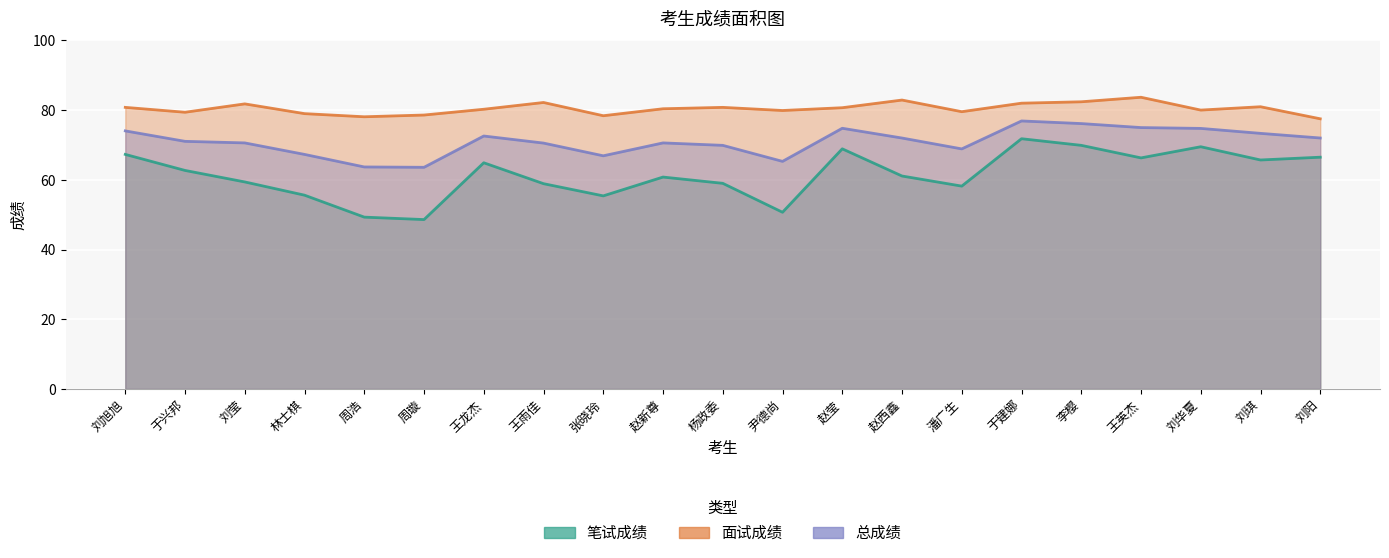

True or false: 总成绩 and 面试成绩 cross at least once.

False